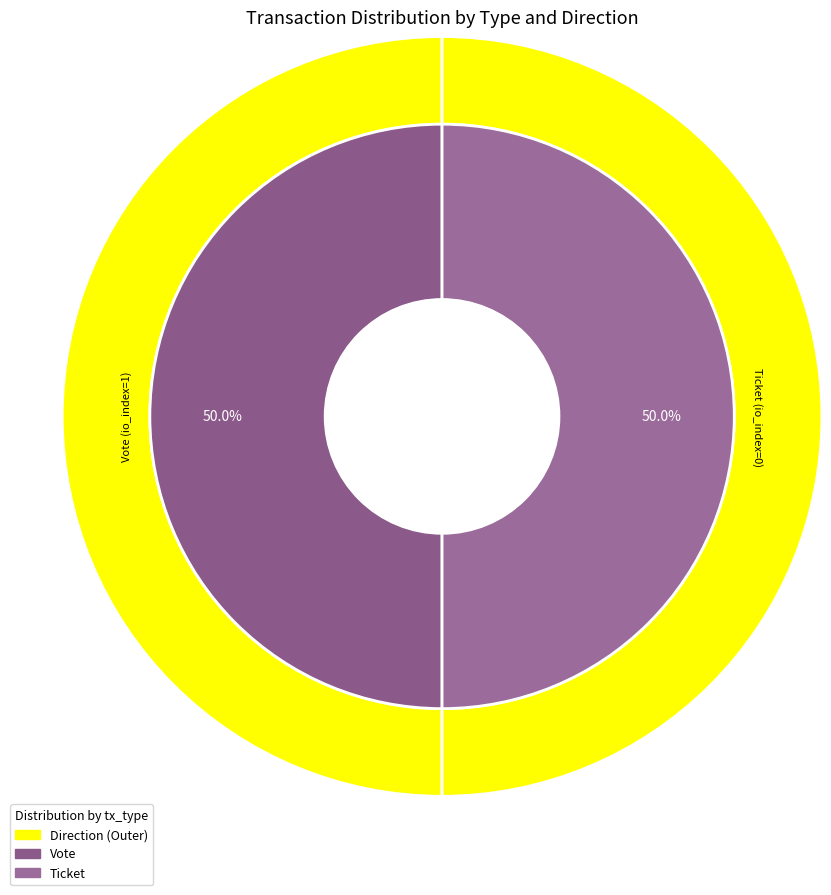

Rank the categories by value from highest to lowest.

Vote, Ticket